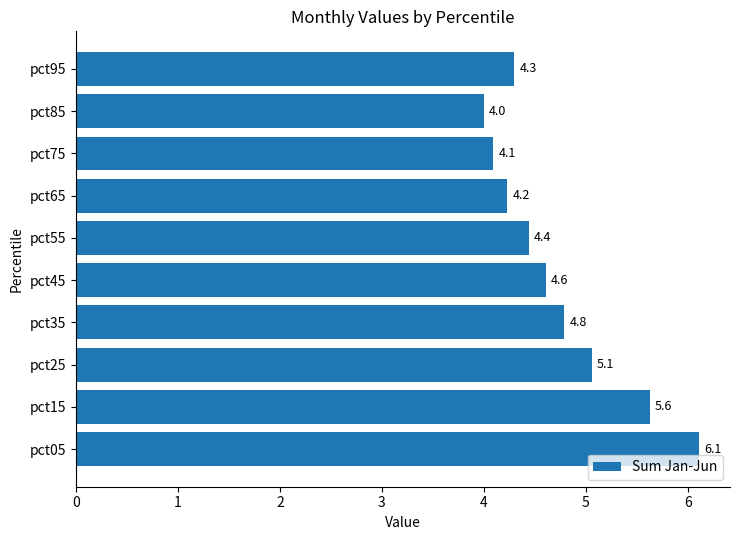

What is the change in value from pct25 to pct75?

-1.0